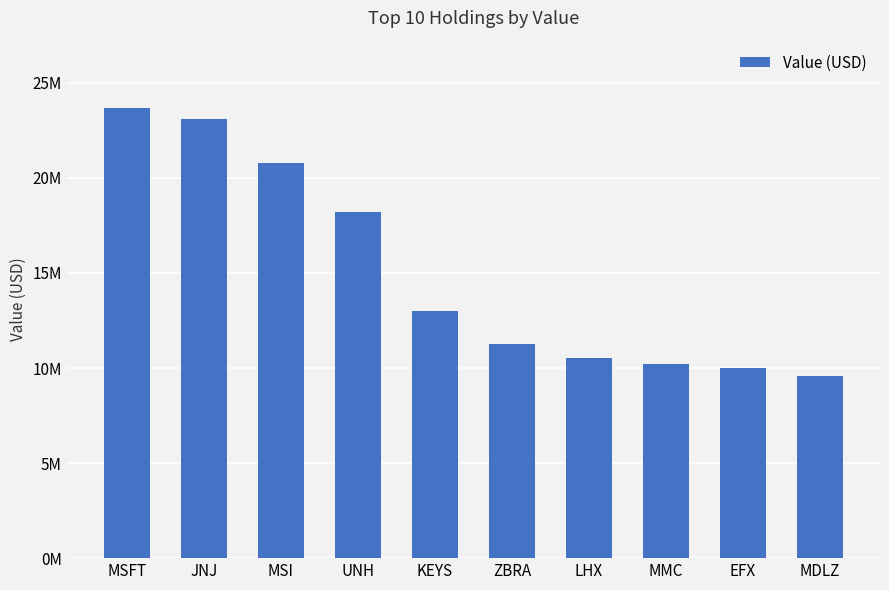

What is the sum of all values?

150384000